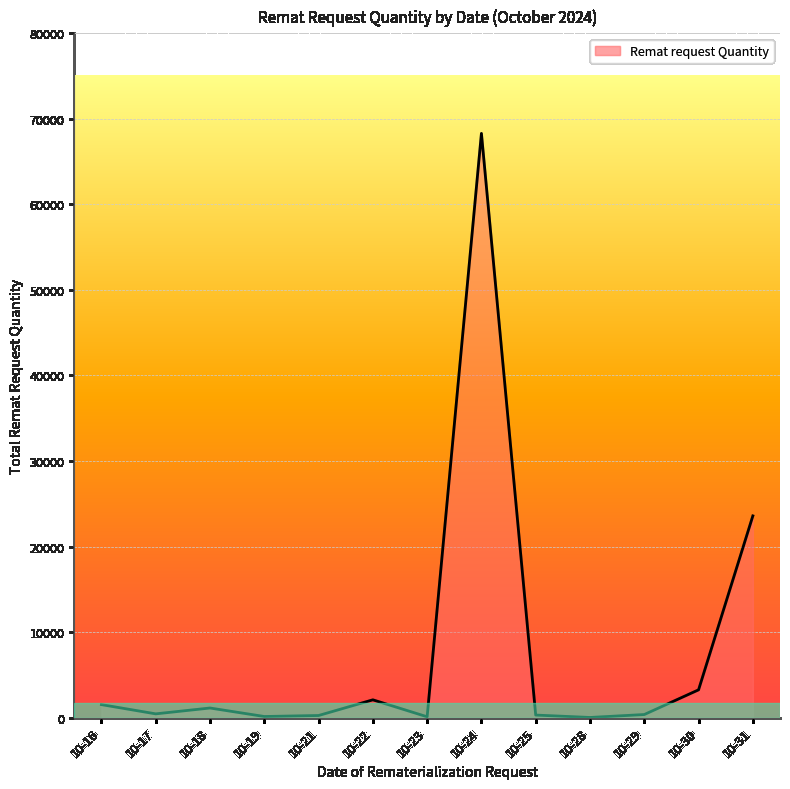

At which label is the value closest to 34160?

10-31